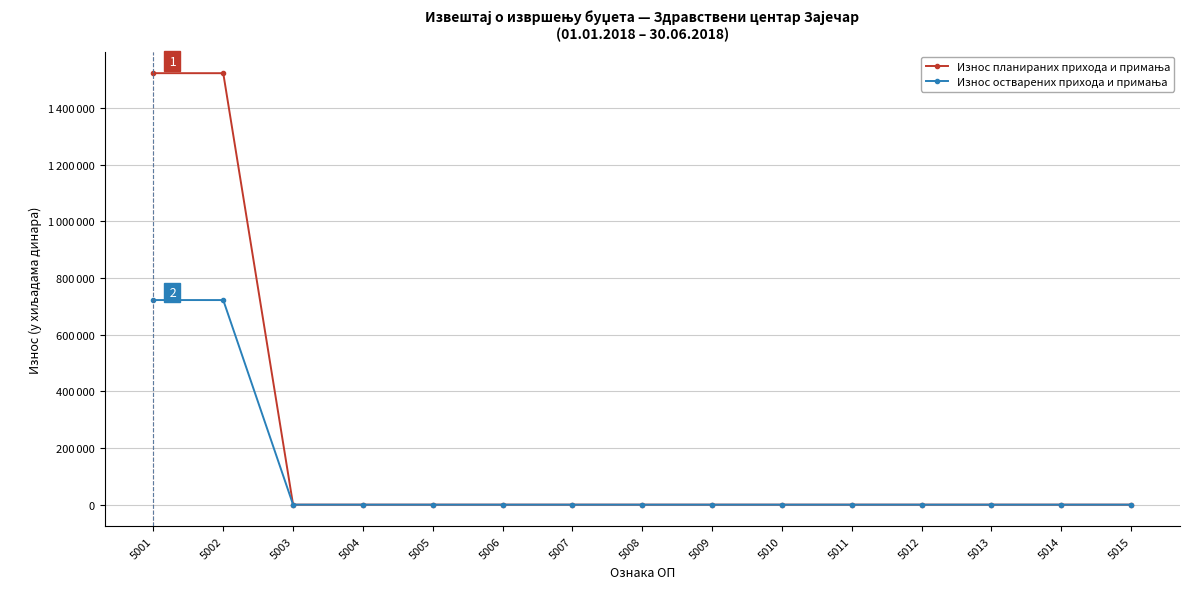

The Износ планираних прихода и примања series shows 960726 at 5001. True or false?

False